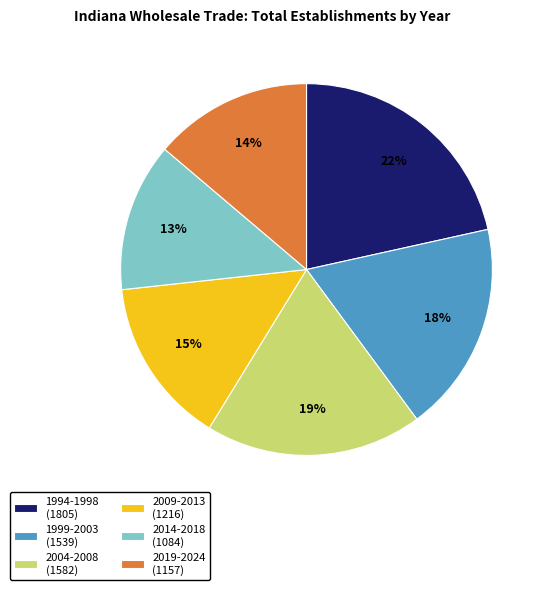

What is the ratio of the value at 2009-2013 (1216) to the value at 1999-2003 (1539)?

0.8